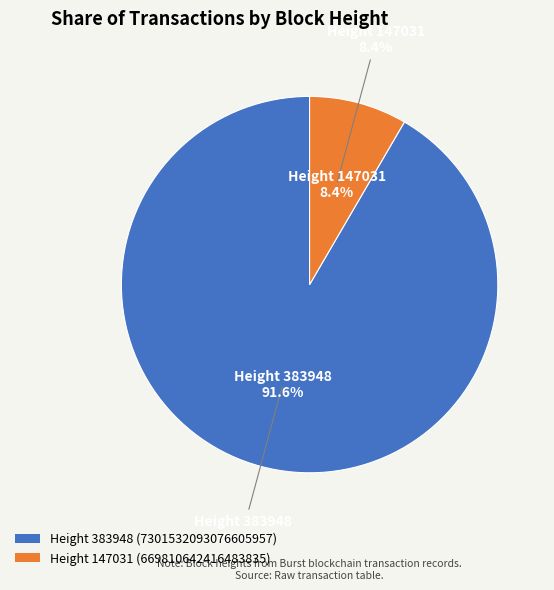

To the nearest percent, what percentage of the pie is 383948?

92%